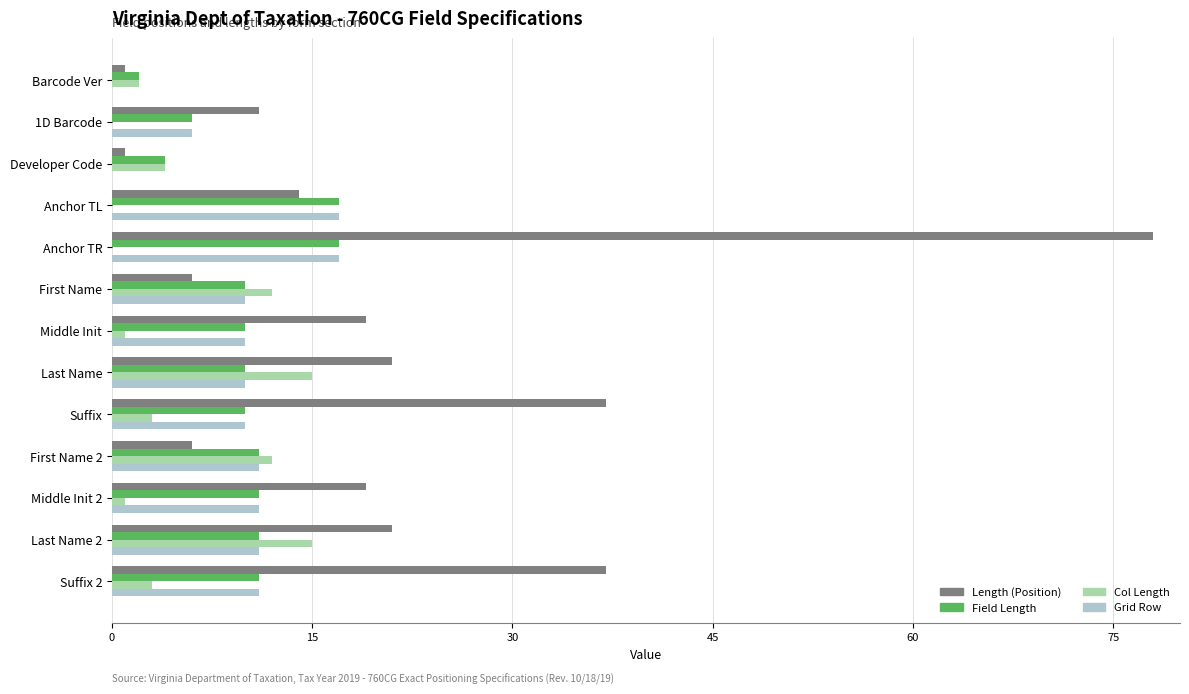

Between Barcode Ver and Last Name, which series saw the biggest shift?

Length (Position)